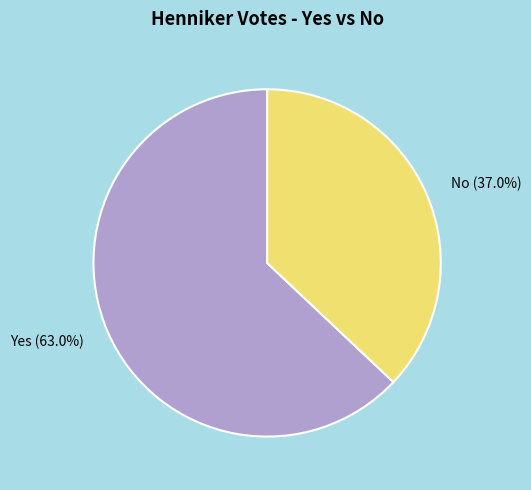

Which category has the smallest portion of the pie?

No